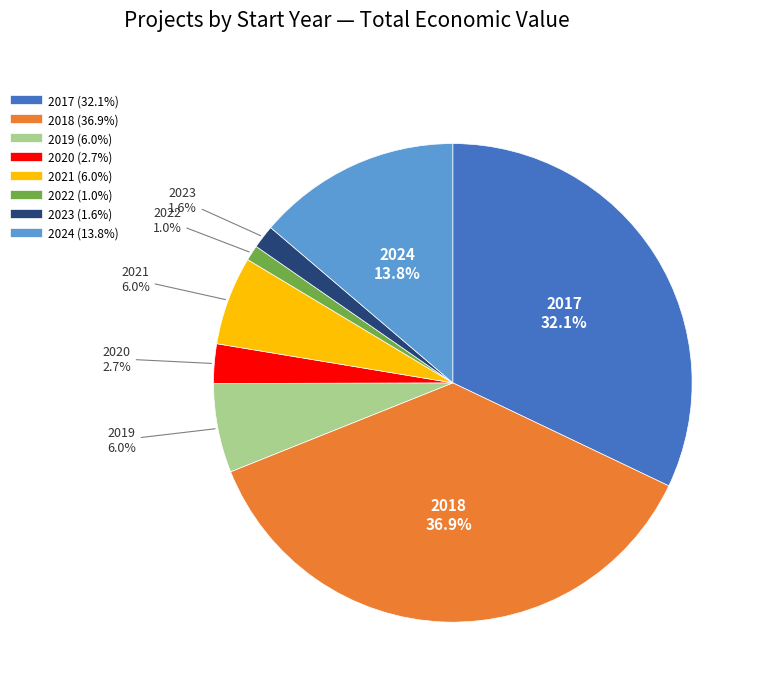

Is there a majority slice in this chart?

No